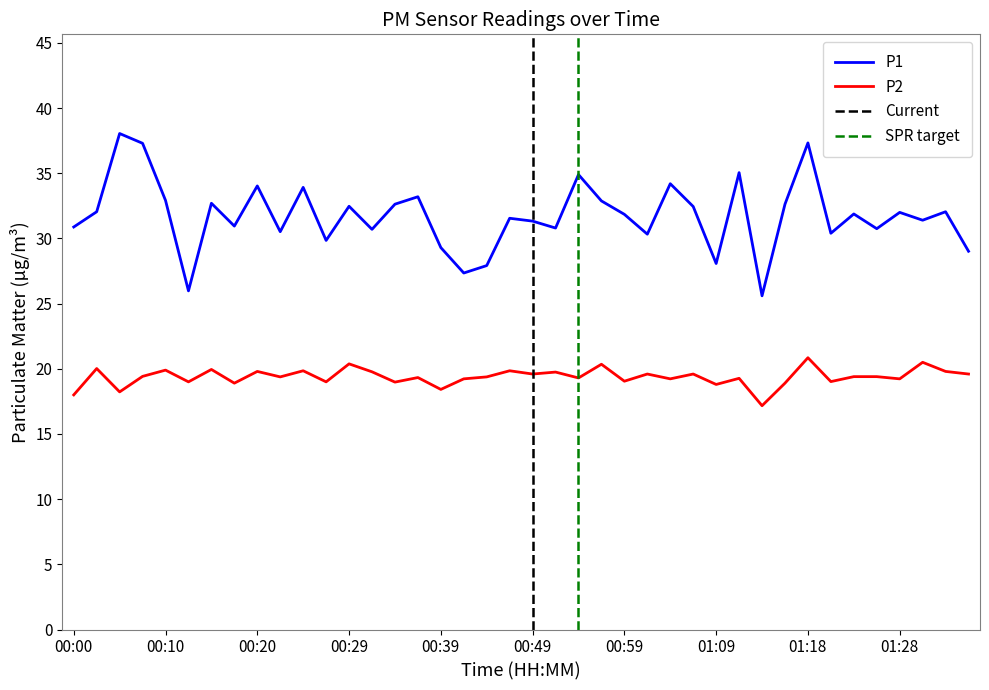

Rank the categories by P1 value from lowest to highest.

01:13, 00:12, 00:42, 00:44, 01:09, 01:36, 00:39, 00:27, 01:01, 01:21, 00:22, 00:32, 01:26, 00:51, 00:00, 00:17, 00:49, 01:31, 00:47, 00:59, 01:23, 01:28, 00:02, 01:33, 01:06, 00:29, 00:34, 01:16, 00:15, 00:56, 00:10, 00:37, 00:24, 00:20, 01:04, 00:54, 01:11, 00:07, 01:18, 00:05